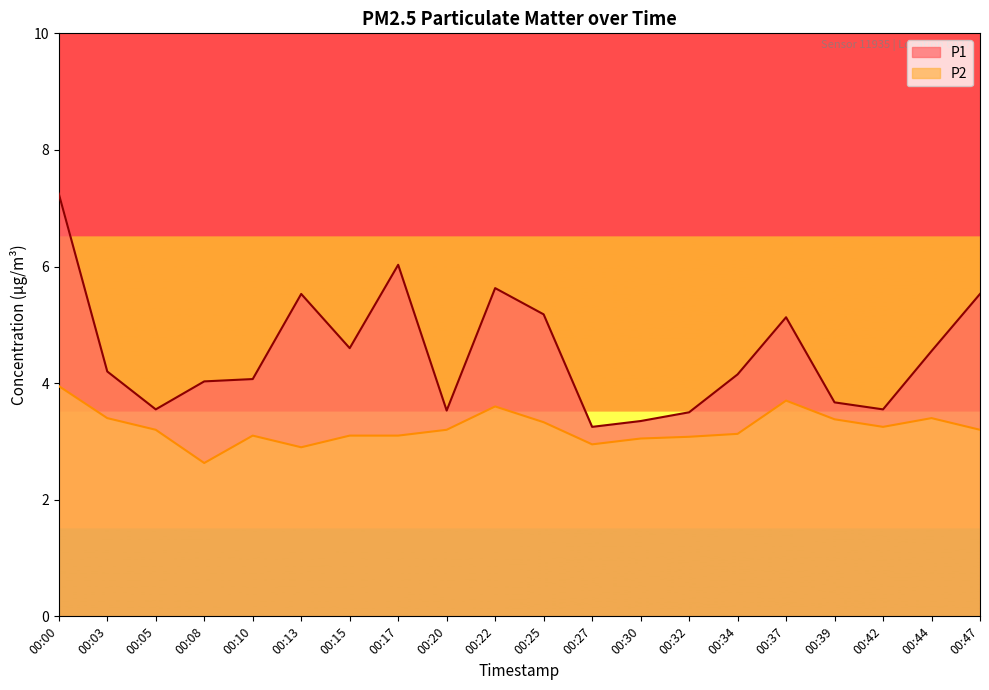

Which category has the highest value across all series?

00:00